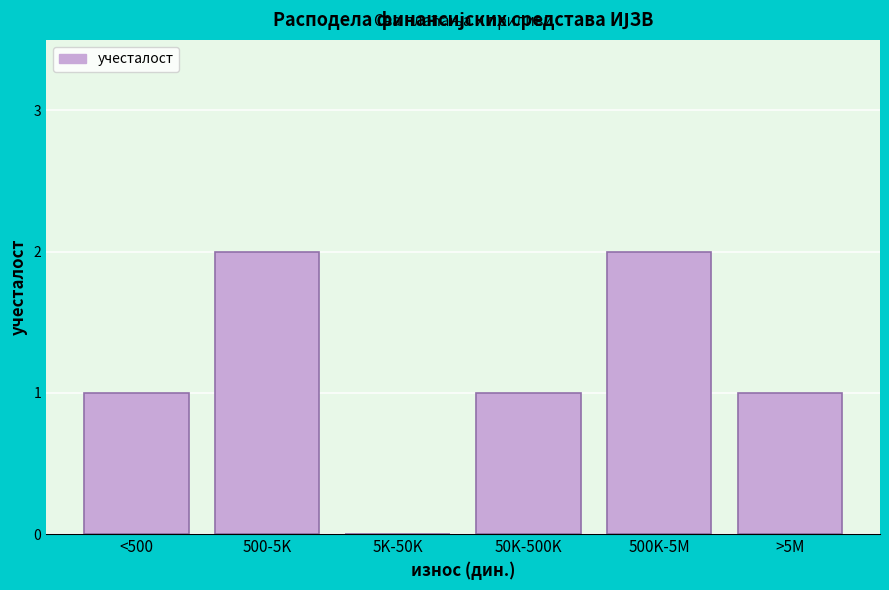

Reading left to right, transcribe all the data shown in this chart.

<500=1	500-5K=2	5K-50K=0	50K-500K=1	500K-5M=2	>5M=1